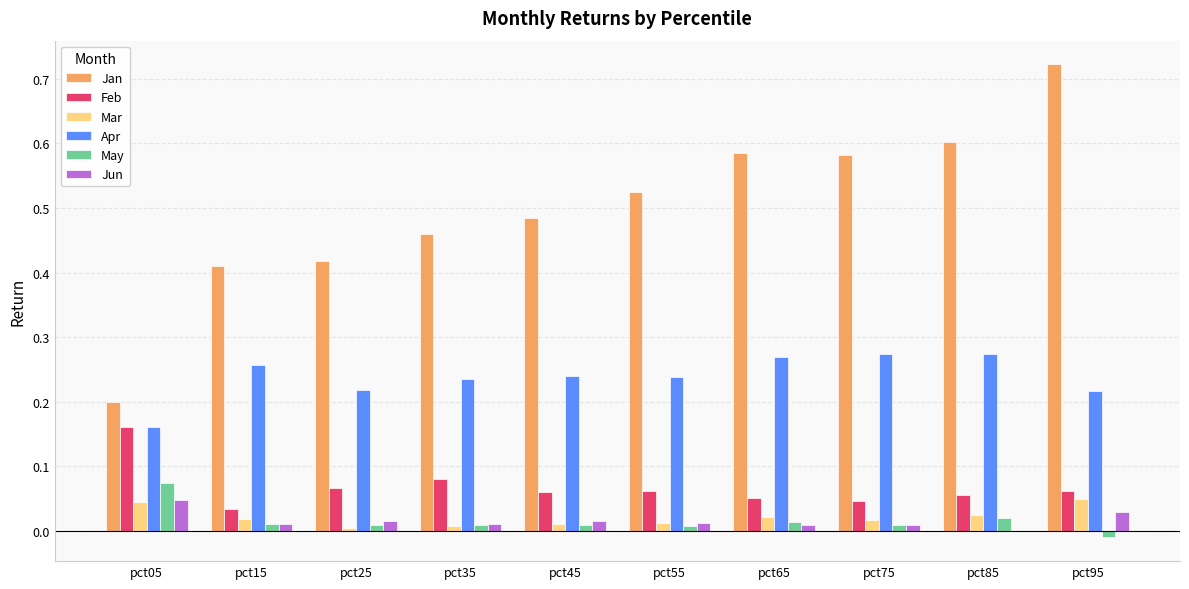

The Apr series shows 0.4 at pct25. True or false?

False